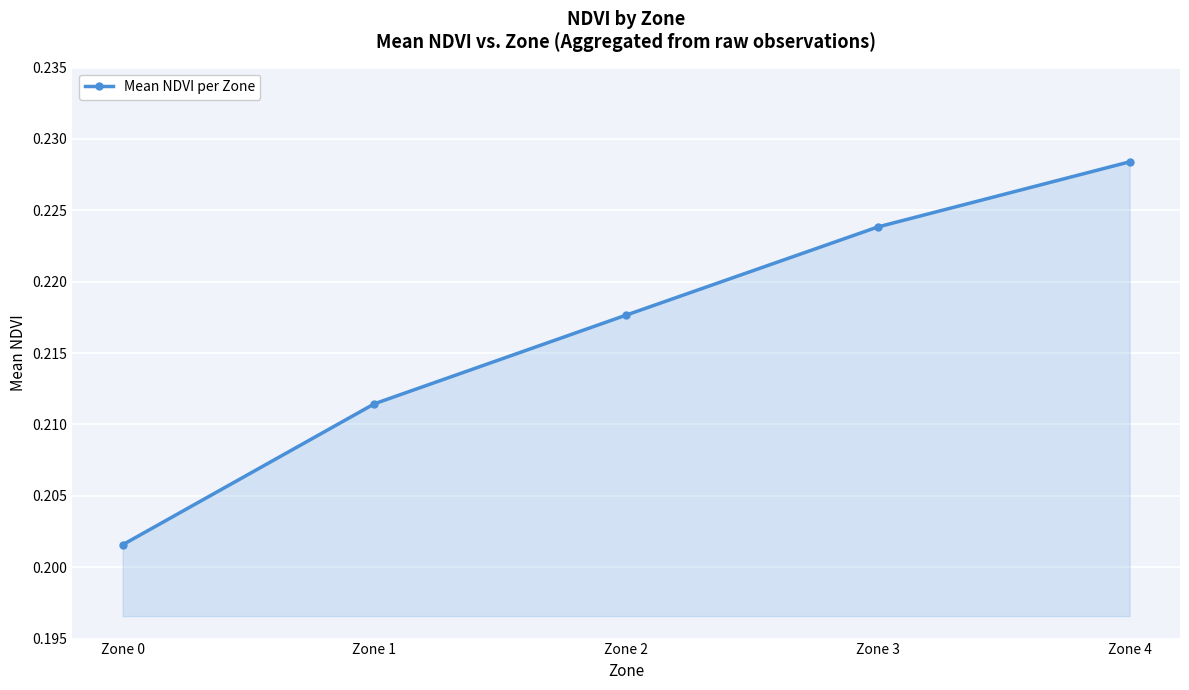

List the labels in order of value, smallest first.

Zone 0, Zone 1, Zone 2, Zone 3, Zone 4